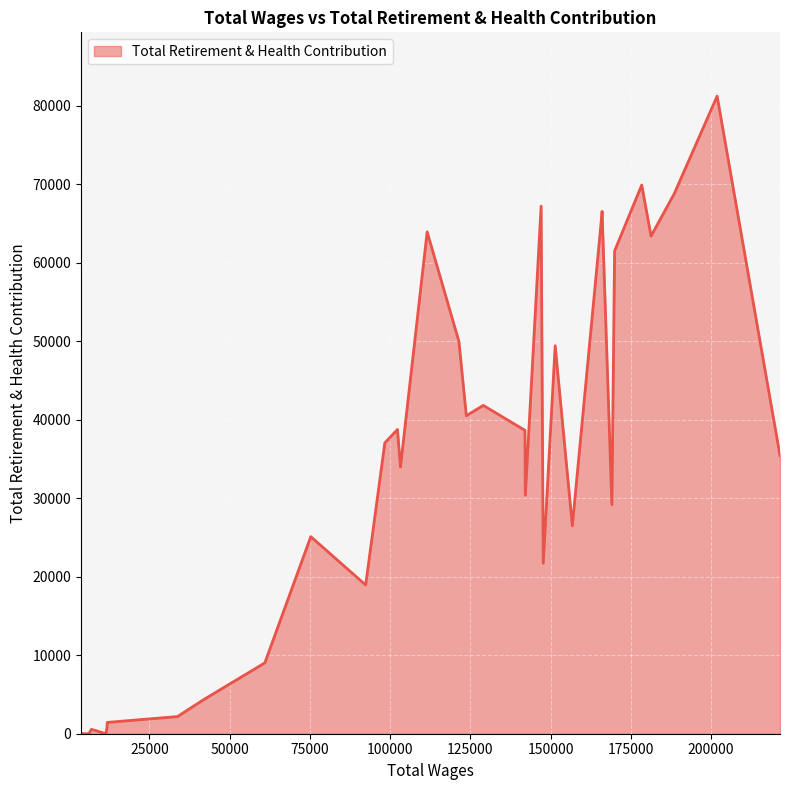

What is the difference between the maximum and minimum values?

81251